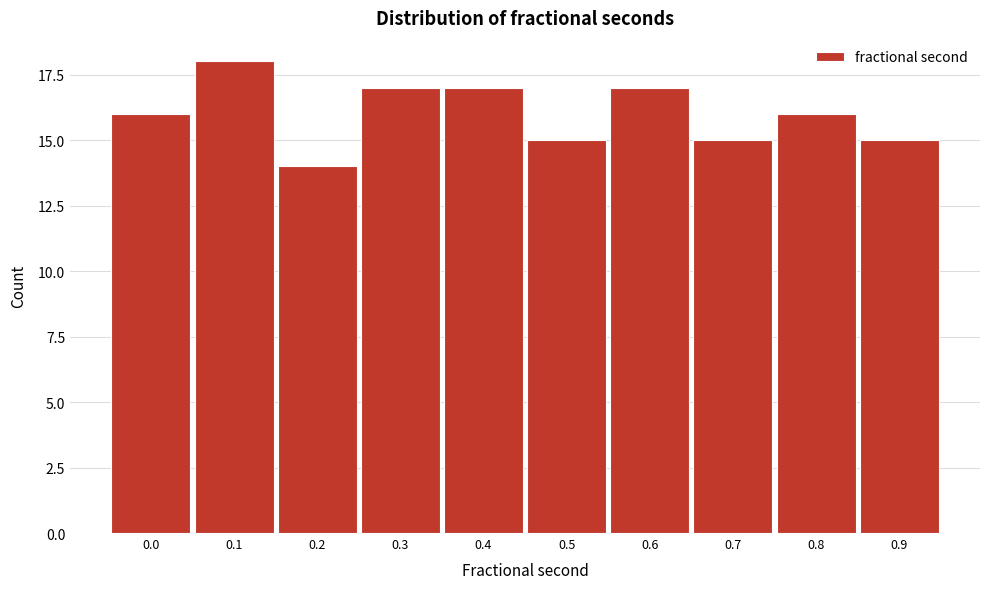

Reading right to left, what are all the values shown in this chart?

0.9=15	0.8=16	0.7=15	0.6=17	0.5=15	0.4=17	0.3=17	0.2=14	0.1=18	0.0=16